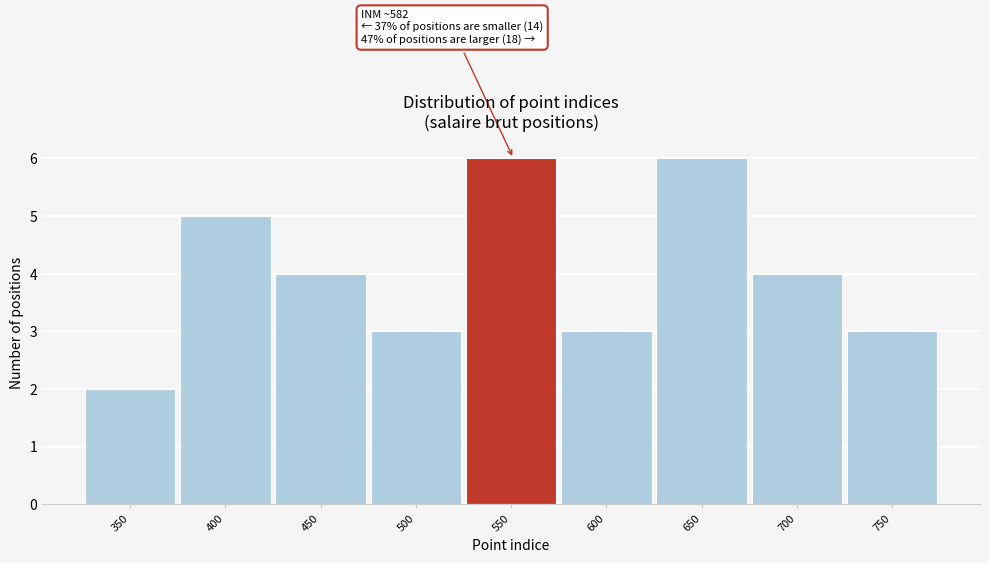

Reading left to right, what are all the values shown in this chart?

2	5	4	3	6	3	6	4	3